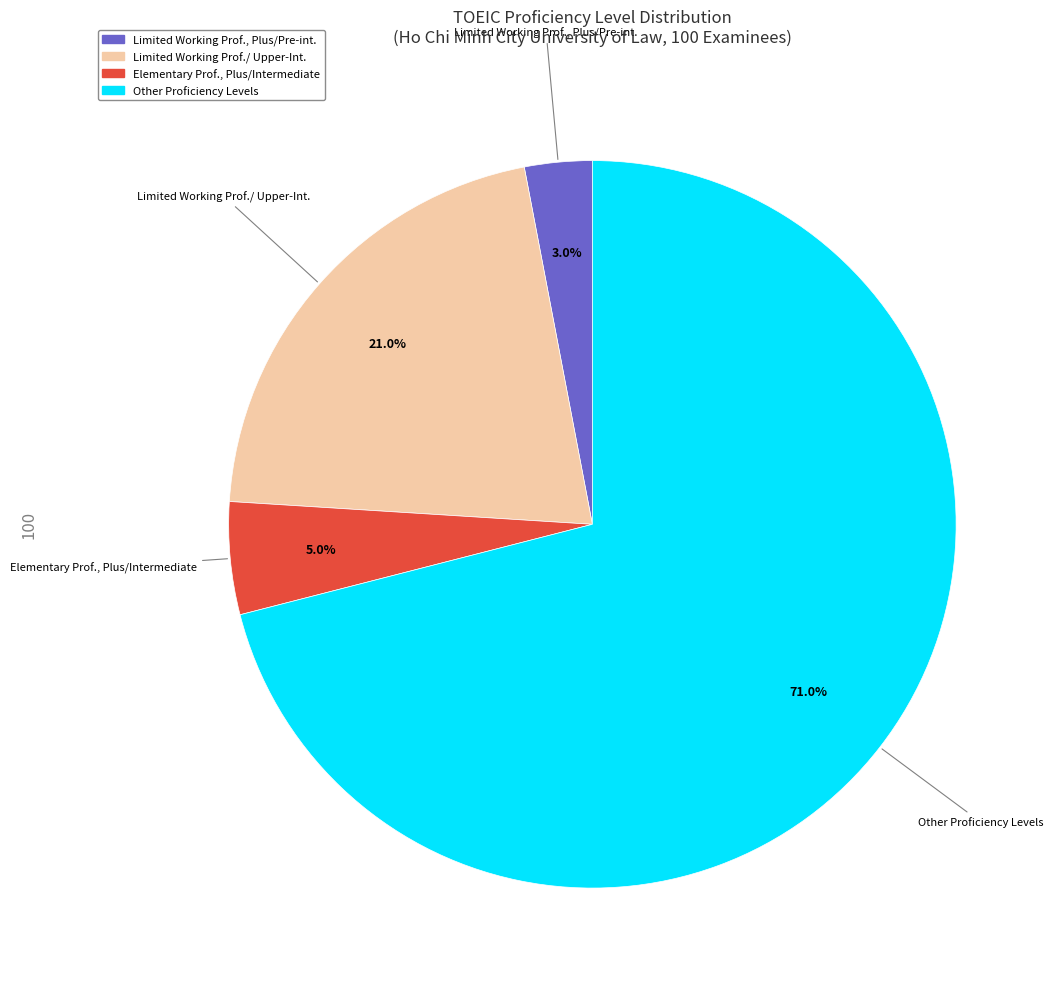

How many segments does this pie chart have?

4